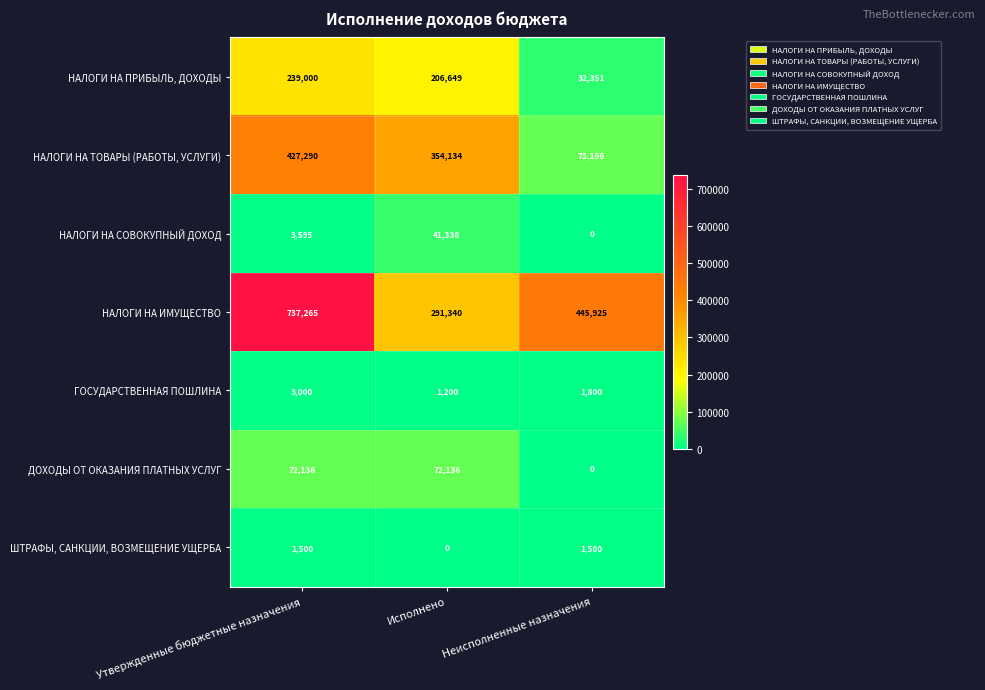

What is the total value across all series at Утвержденные бюджетные назначения?

1483786